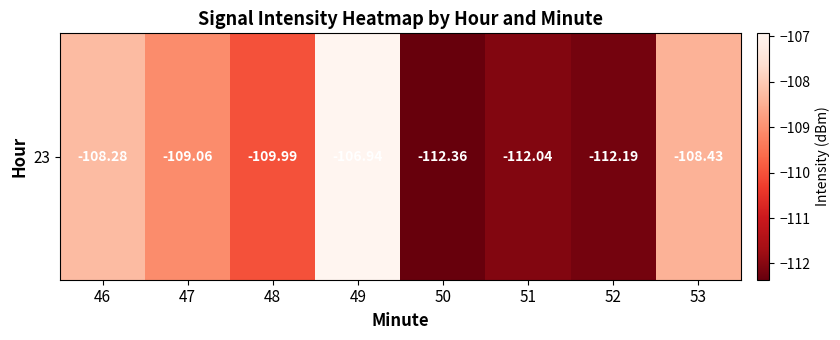

At which label is the value closest to -109?

47